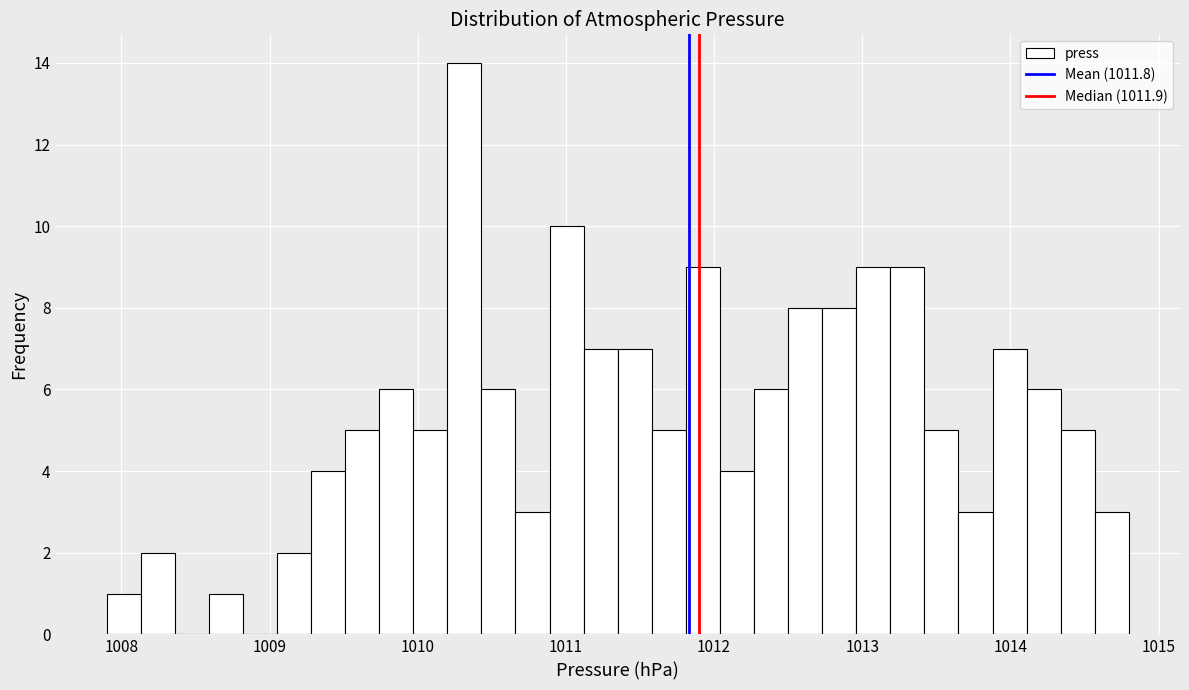

Read against the x-axis, roughly where is the centre of the tallest bar?

1010.3